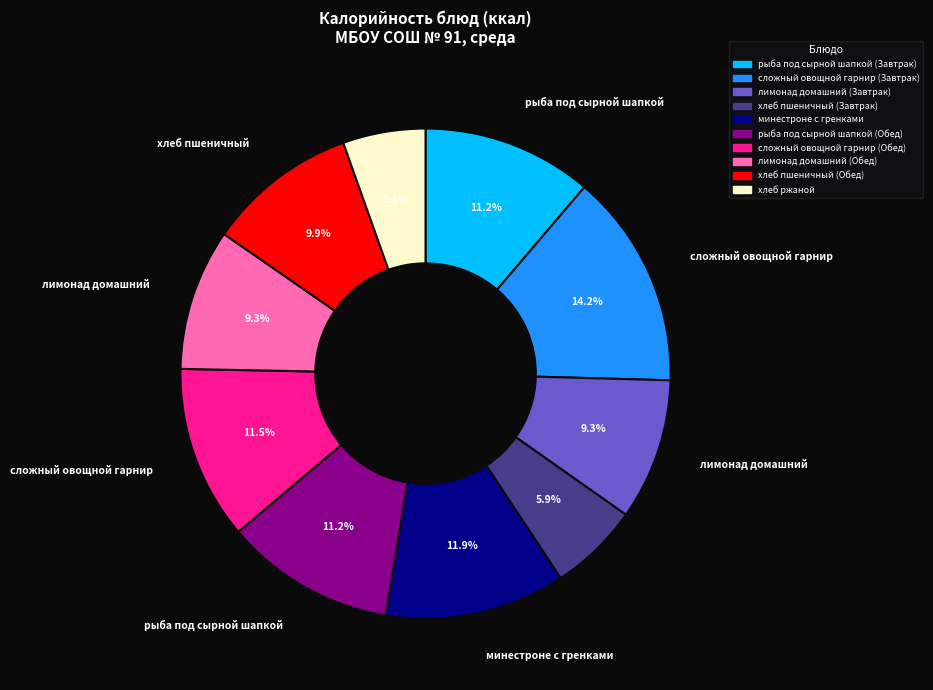

To the nearest percent, what portion does сложный овощной гарнир (Завтрак) represent?

14%